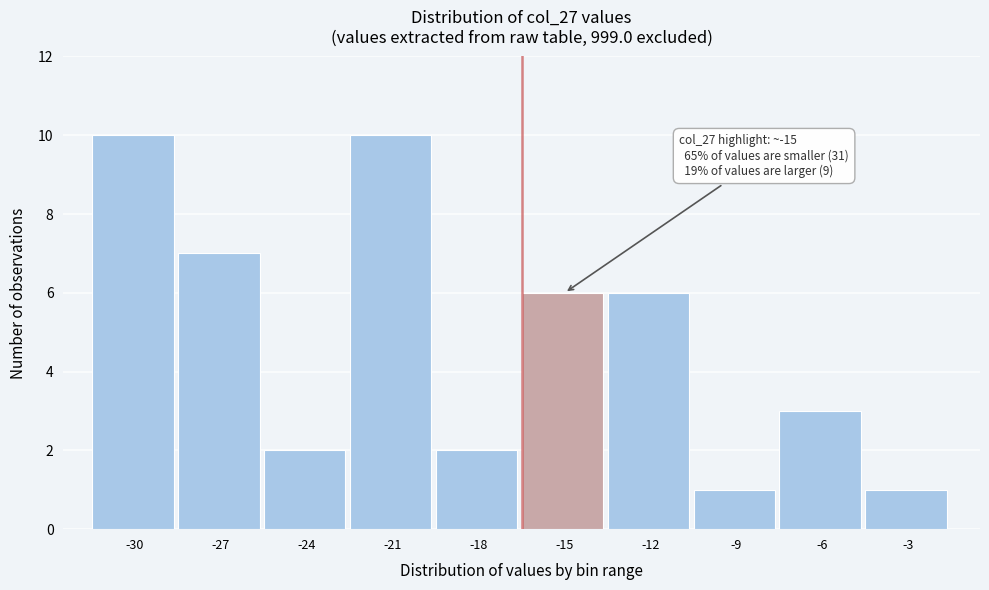

Reading left to right, transcribe all the data shown in this chart.

10	7	2	10	2	6	6	1	3	1